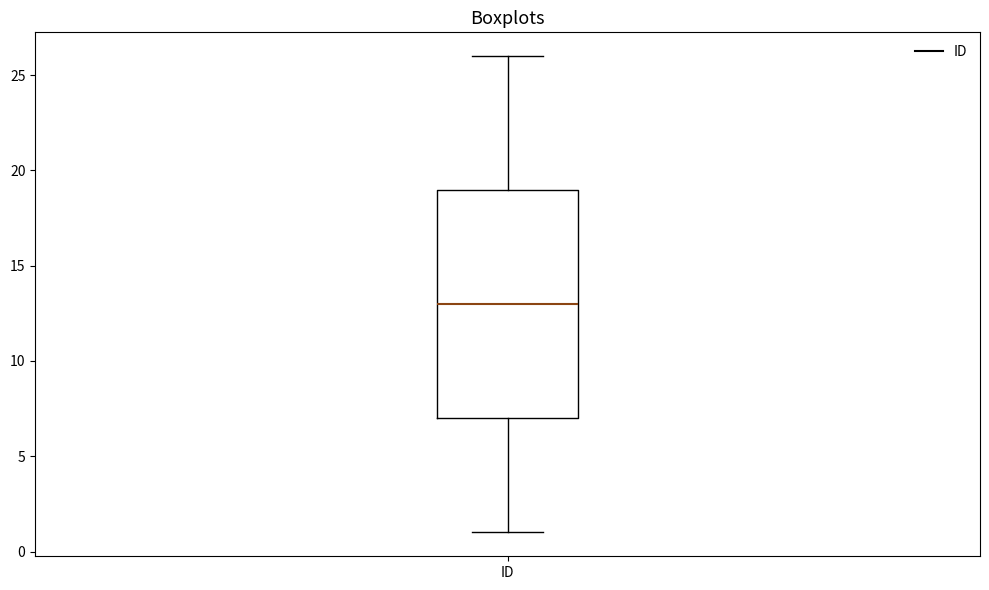

Read this box plot against the y-axis: the position of the median line, the range covered by the box, and the ends of both whiskers. The values are not printed on the chart, so give them approximately, as read against the axis.

median 13, box 7 to 19, whiskers 1 to 26